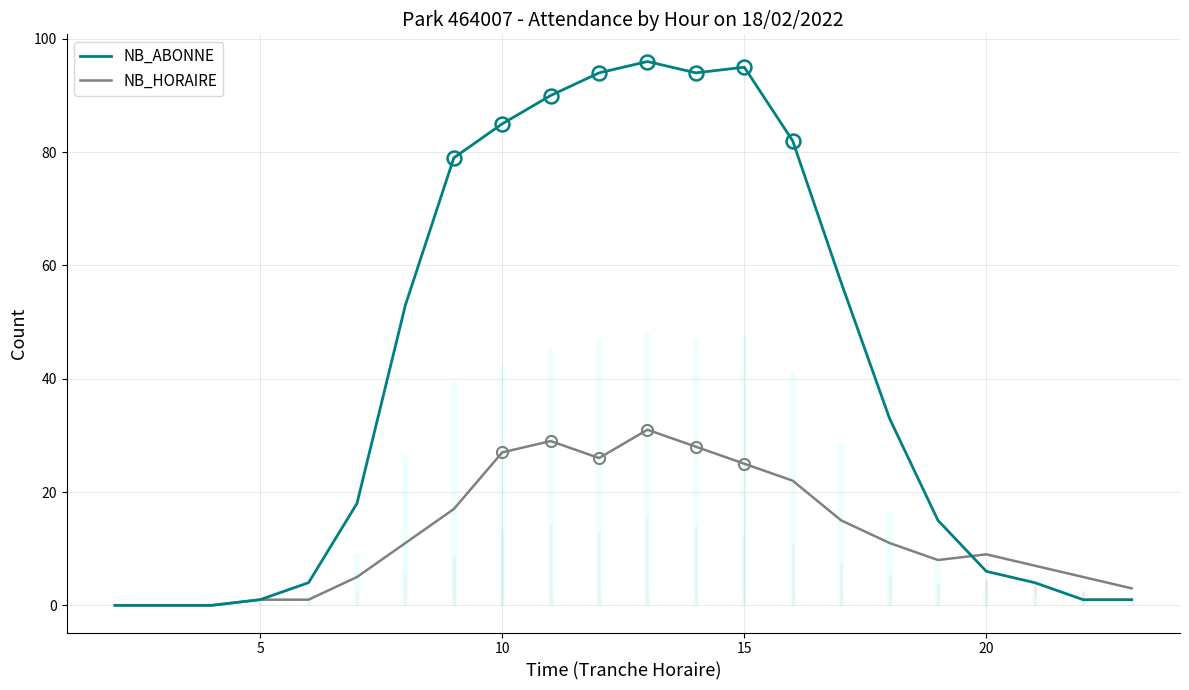

The value of NB_ABONNE at 9 is 62. True or false?

False